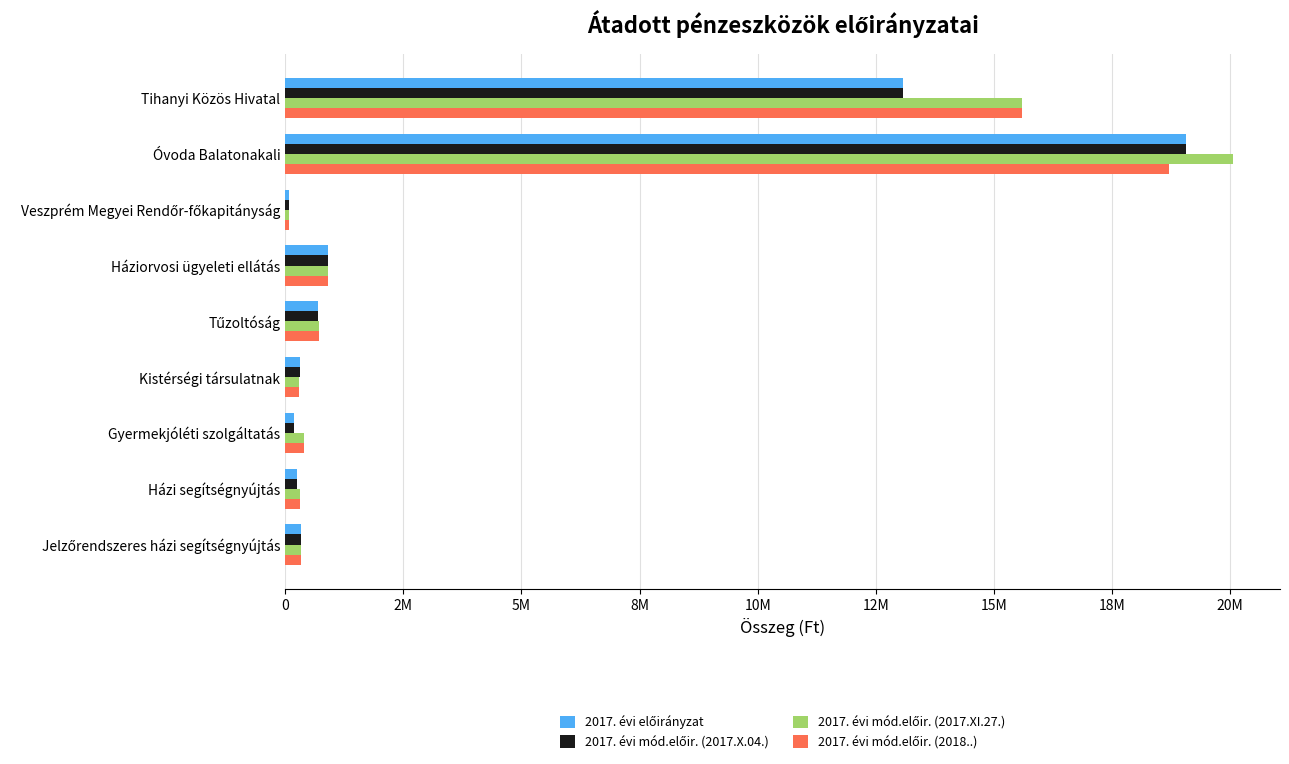

How many groups of bars are there?

9